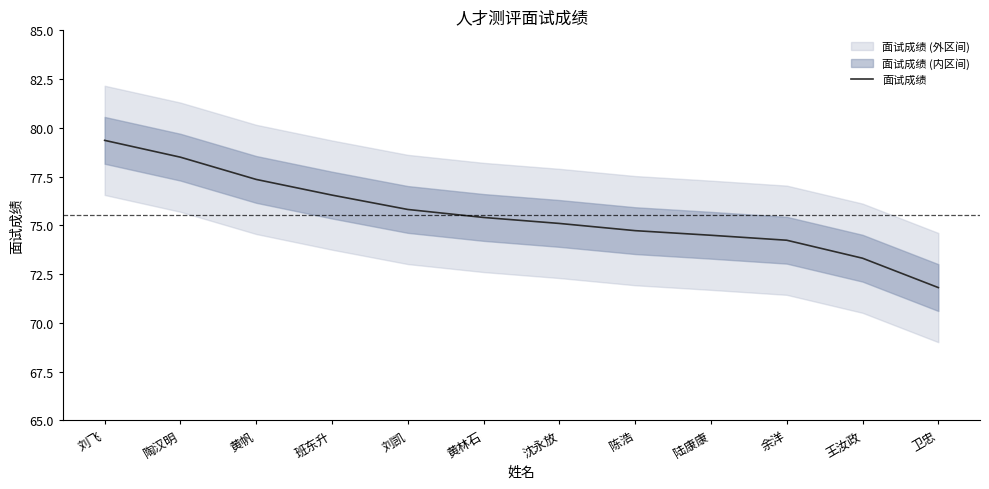

What is the difference between the maximum and second lowest values?

6.0